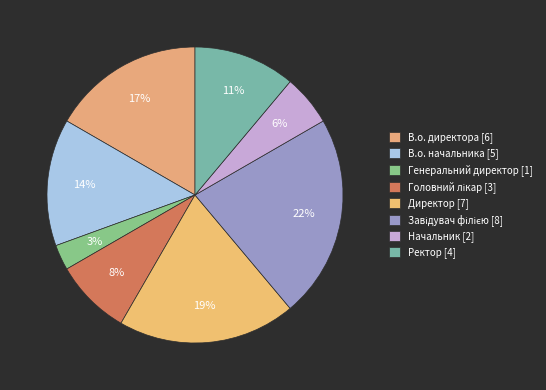

What percentage do Завідувач філією and Начальник together represent?

27.8%